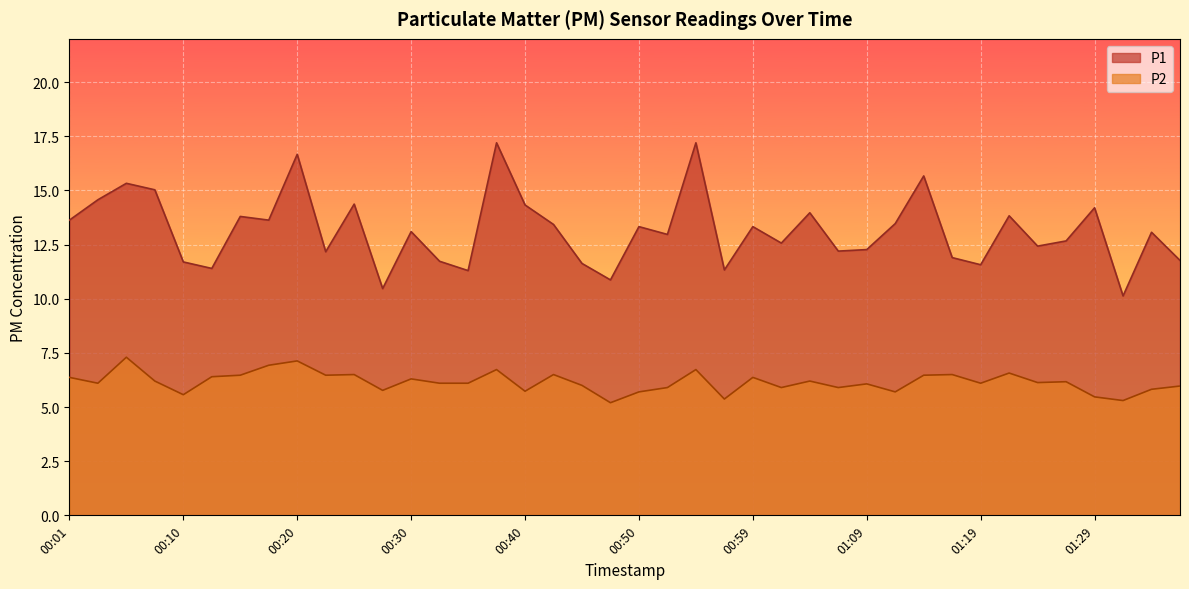

True or false: P2 and P1 intersect in this chart.

False